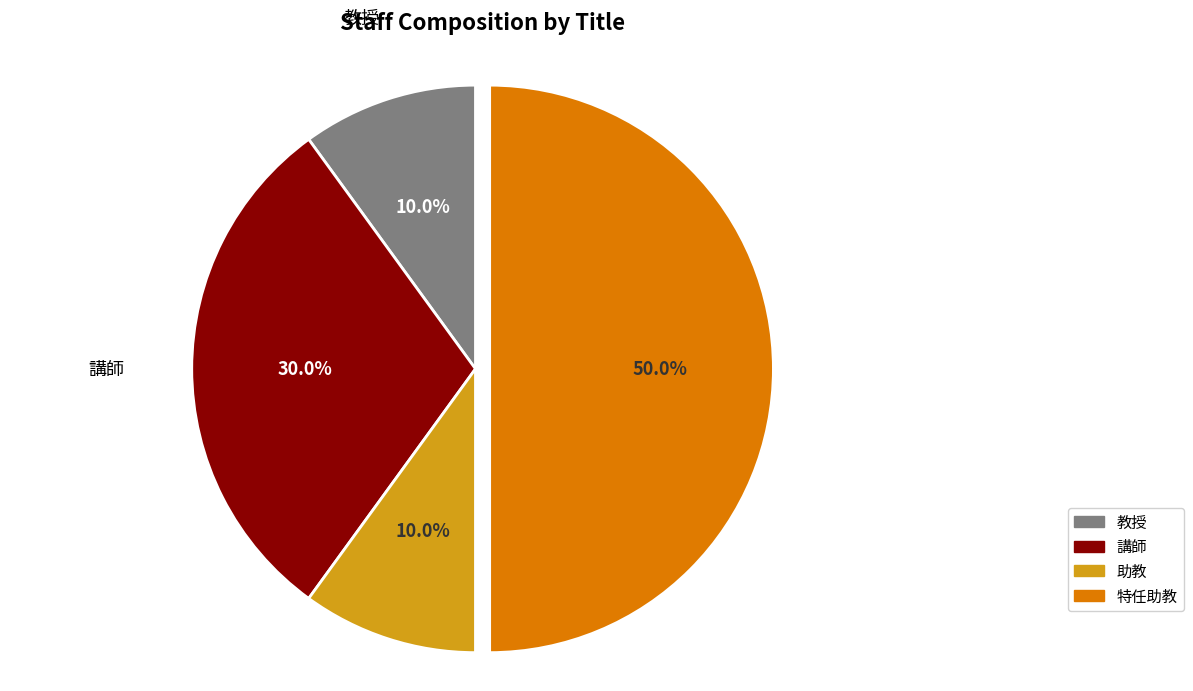

Does 講師 represent more than half of the total?

No